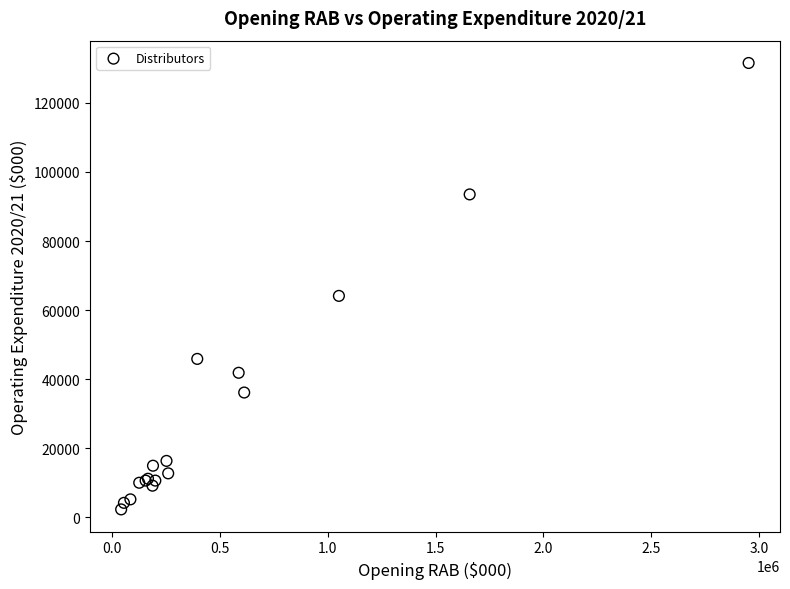

What Y value in the scatter plot is closest to 66922?

64116.5